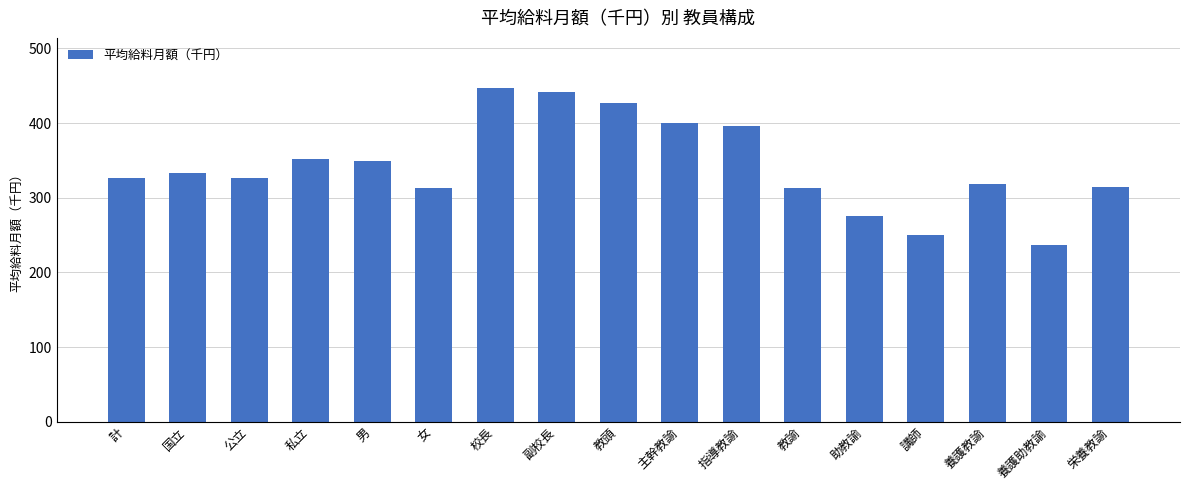

What is the greatest value displayed?

447.1